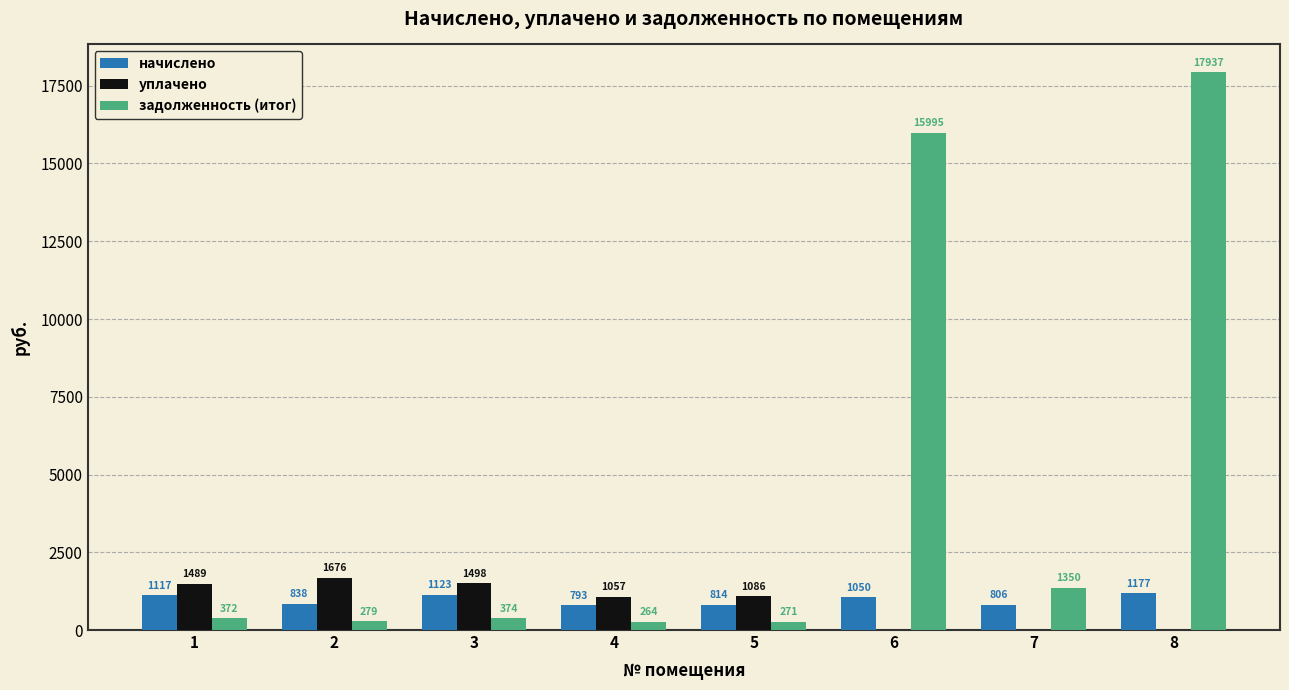

Is the value of начислено at 2 greater than the value of уплачено at 5?

No